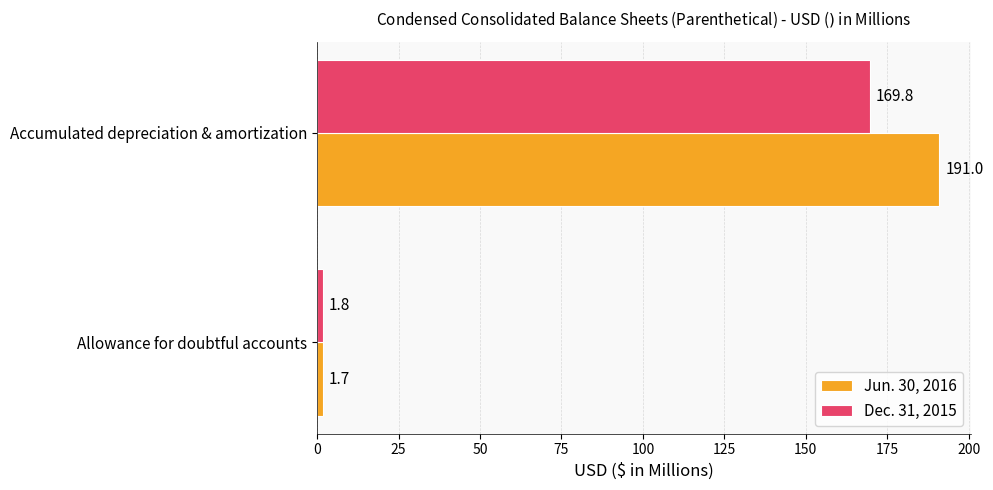

What is the difference between the highest and lowest values at Accumulated depreciation & amortization?

21.2